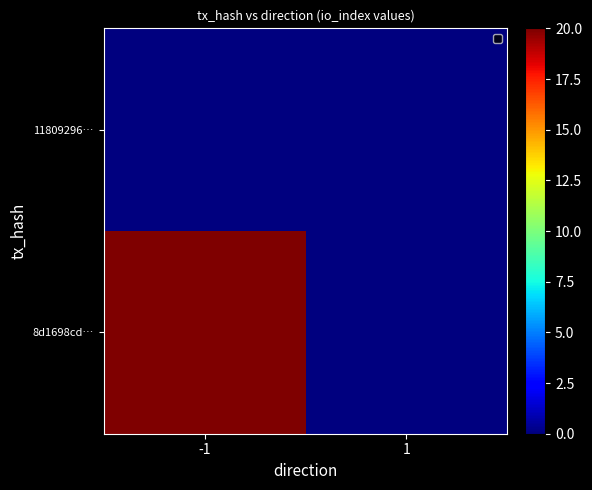

Reading left to right, transcribe all the data shown in this chart.

11809296…: -1=0	1=0
8d1698cd…: -1=20	1=0